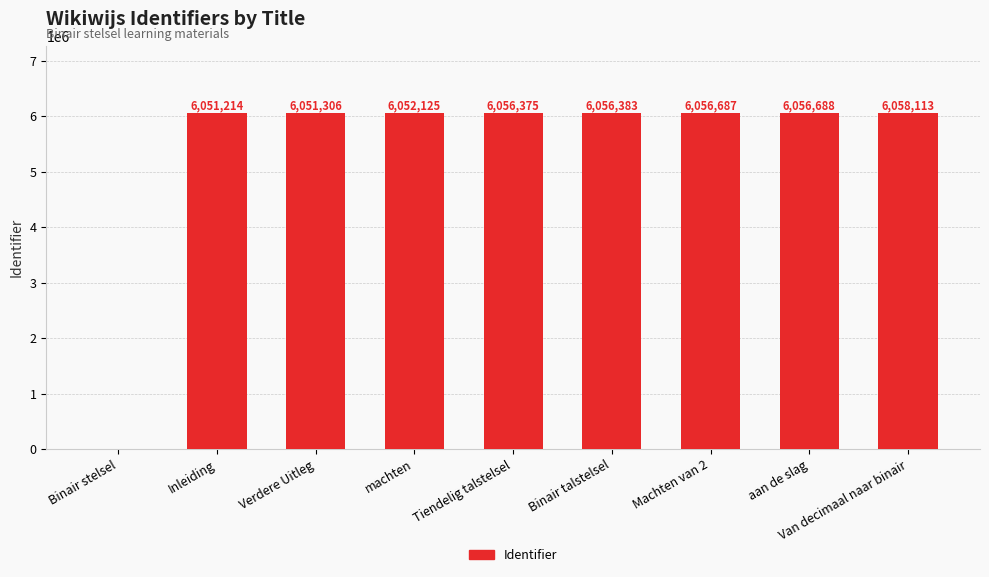

Is it true that the value at Inleiding is 6051214?

True